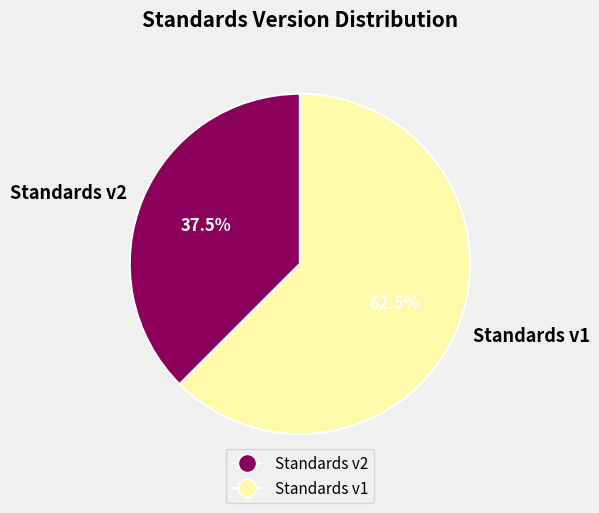

What is the smallest slice in the pie chart?

Standards v2